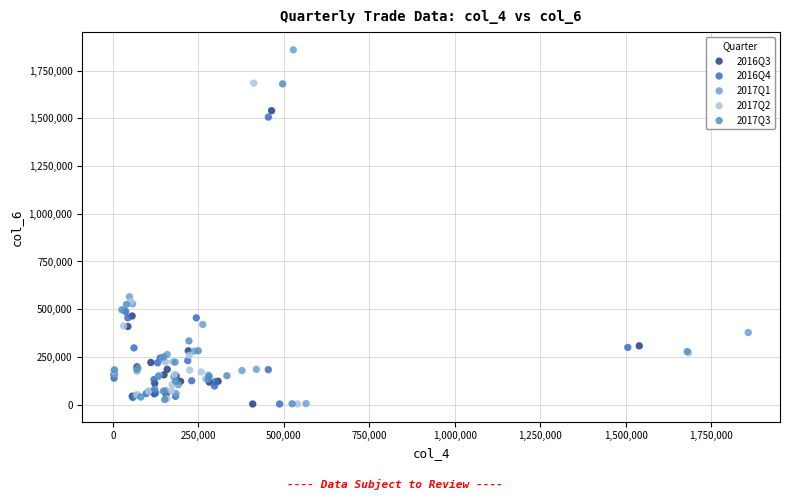

What are all the series names shown in the legend?

2016Q3, 2016Q4, 2017Q1, 2017Q2, 2017Q3